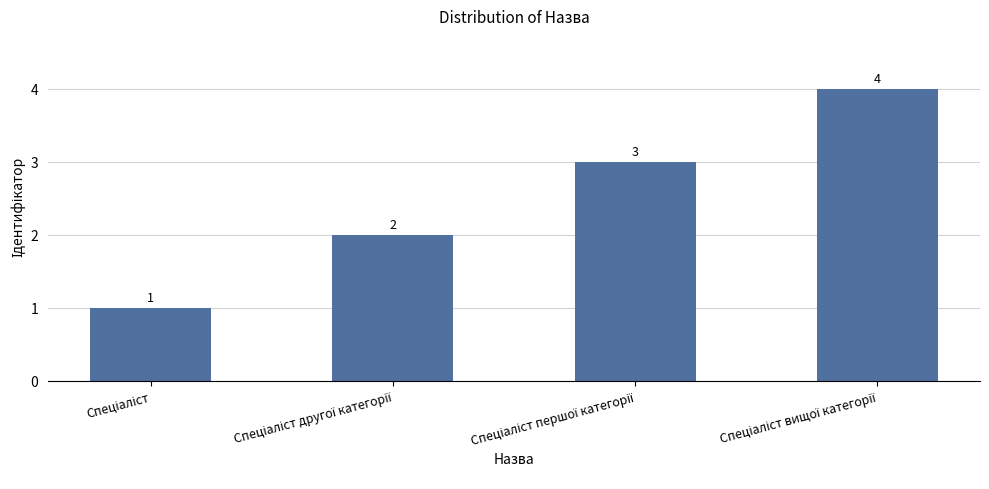

What is the sum of all values?

10